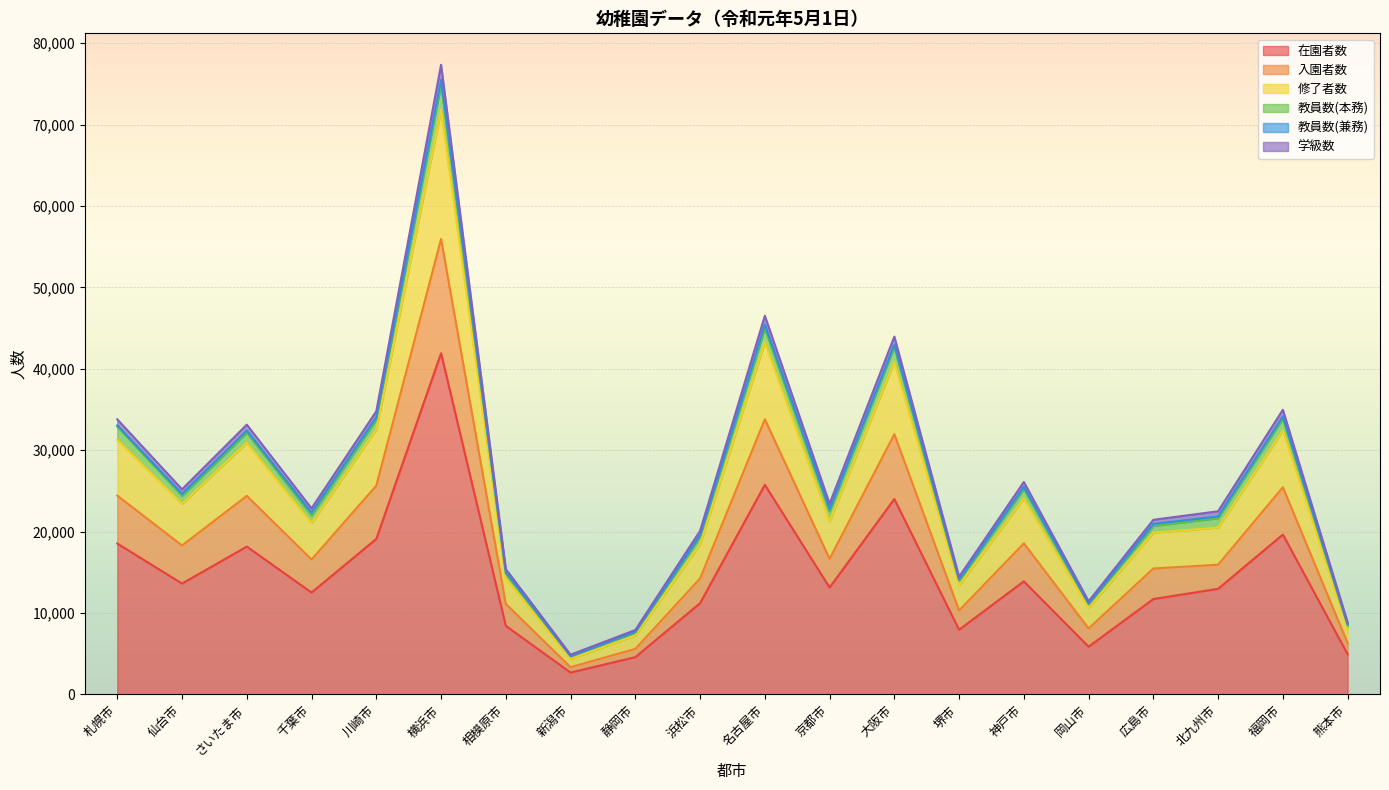

True or false: 在園者数 has more than 1 points higher than both neighbors.

True